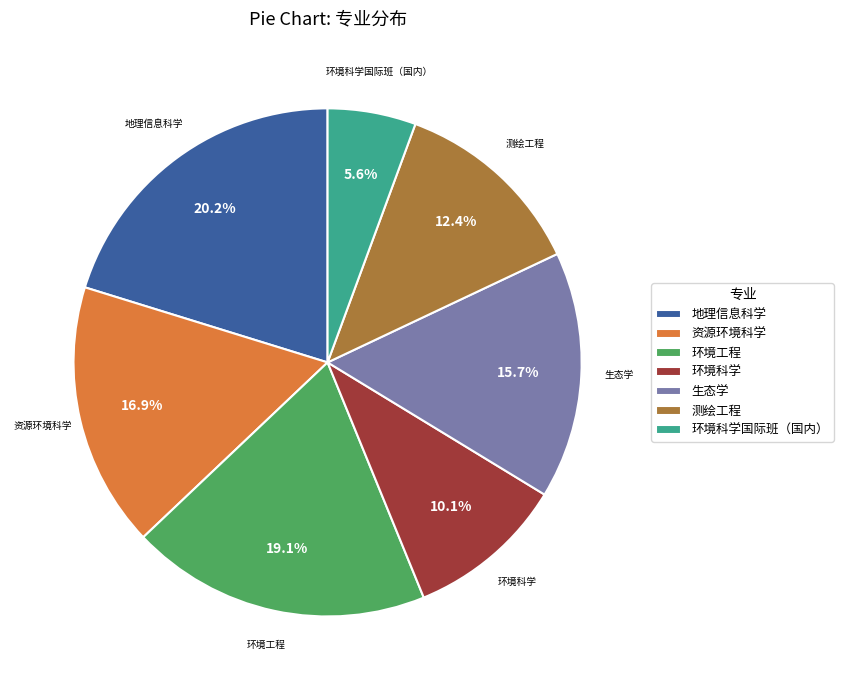

What percentage is the 测绘工程 slice, to the nearest percent?

12%